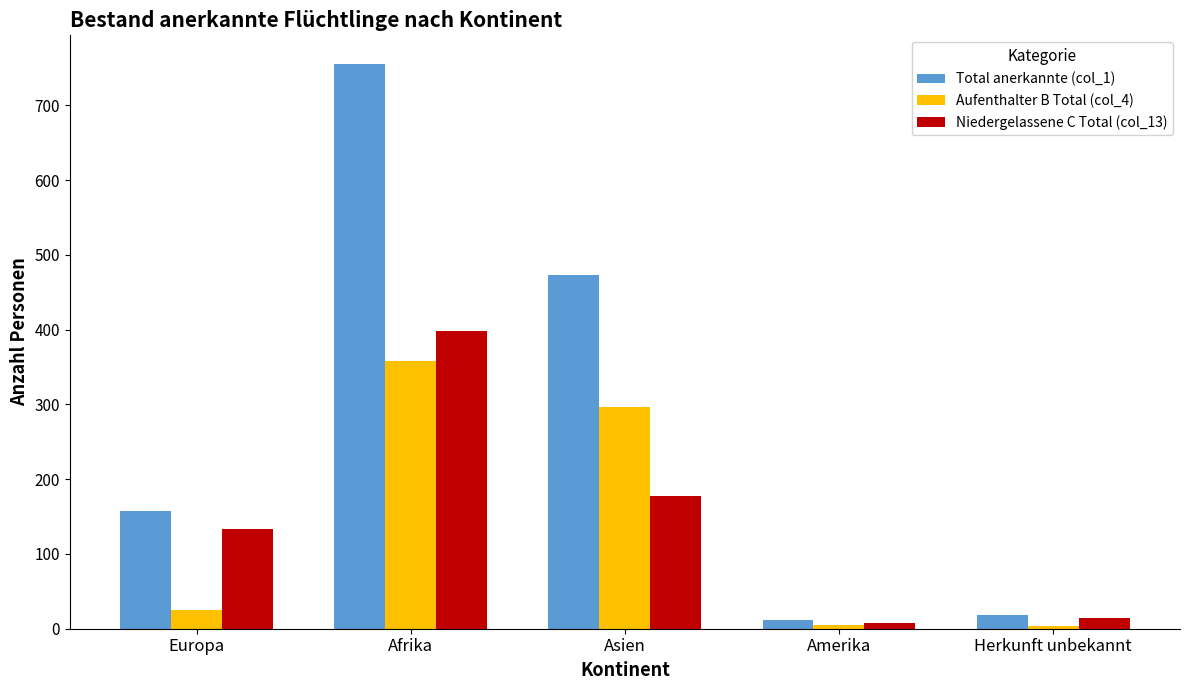

The value of Aufenthalter B Total (col_4) at Europa is 25. True or false?

True